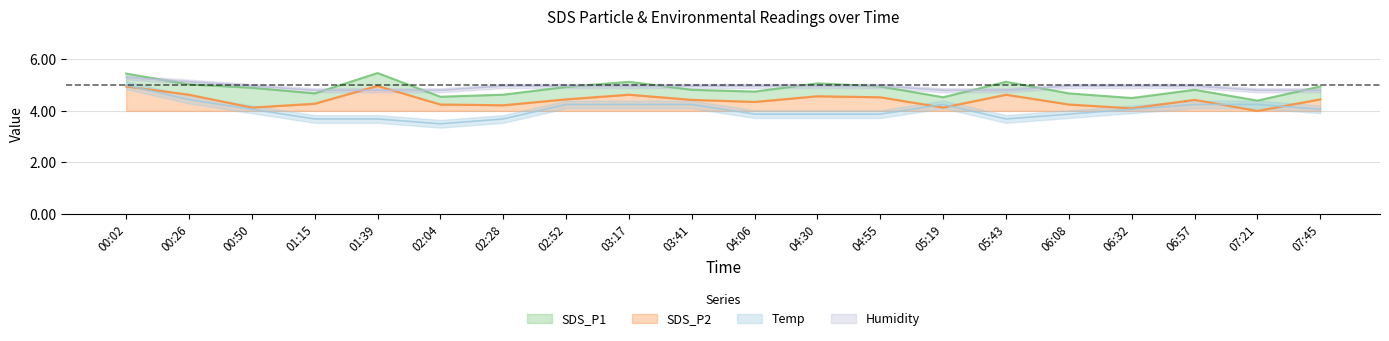

At which category is the sum across all series the highest?

00:02